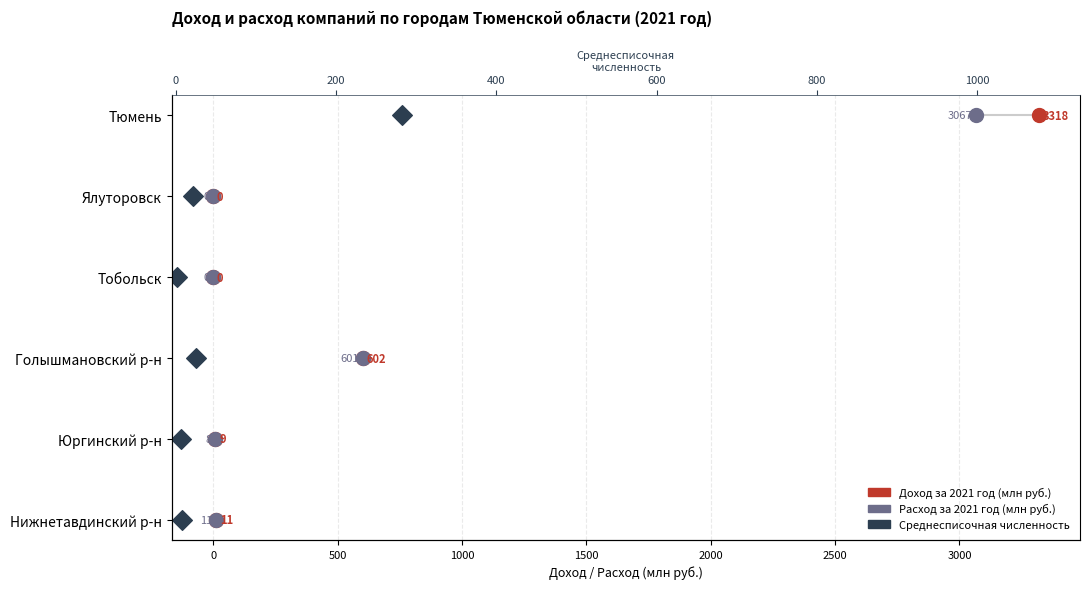

Which series contains the highest Y value?

Доход за 2021 год (млн руб.)